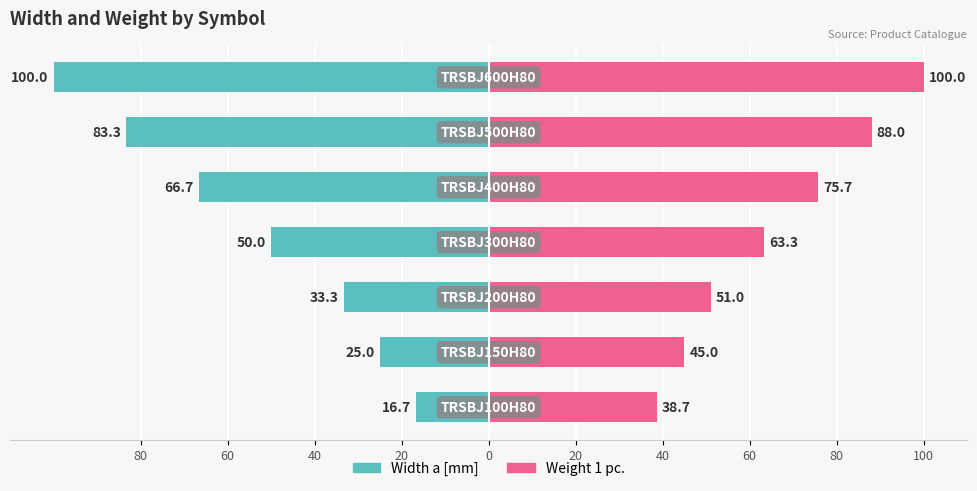

What are all the series names shown in the legend?

Width a [mm], Weight 1 pc.